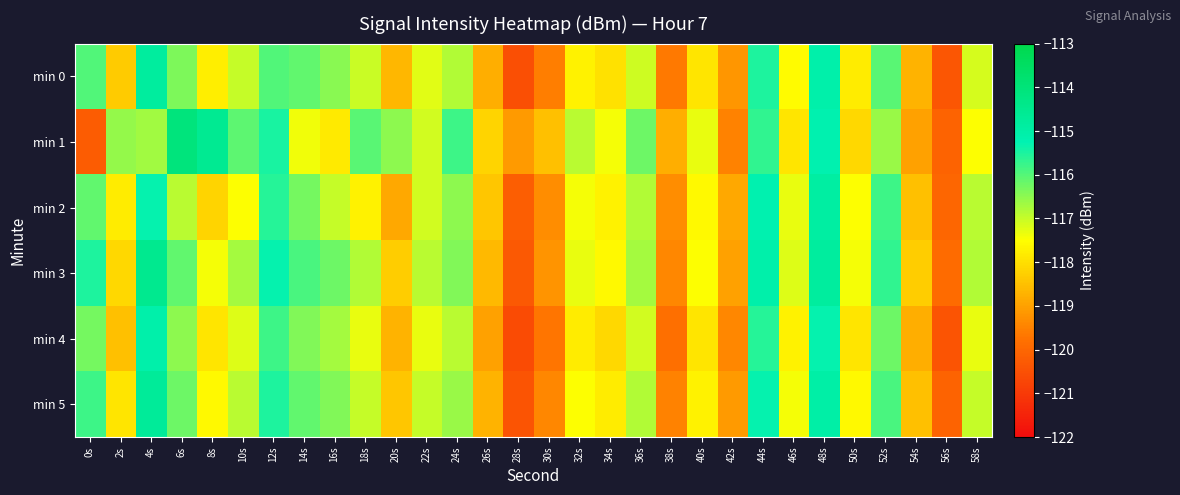

What is the minimum value shown in the chart?

-120.6